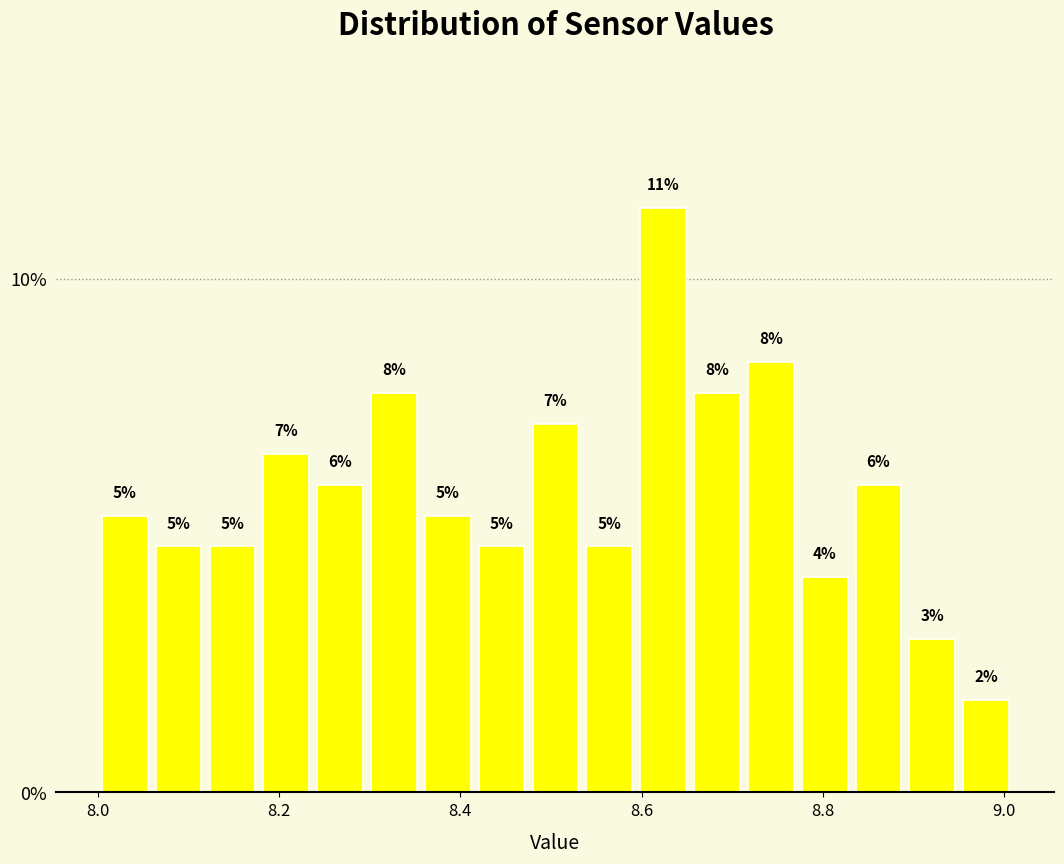

Read against the x-axis, roughly where is the centre of the tallest bar?

8.62